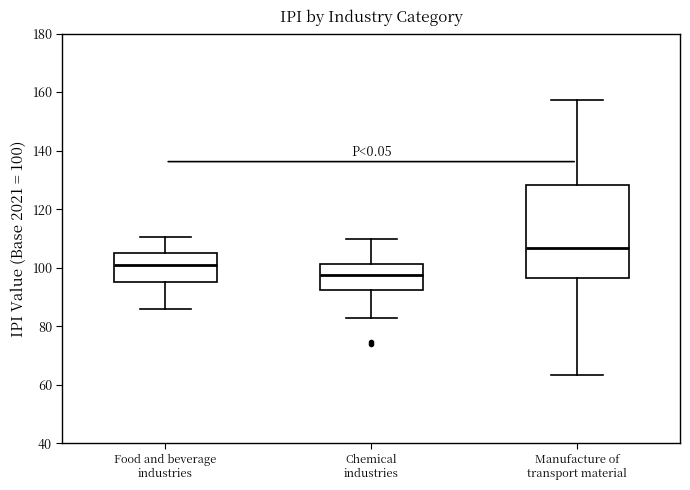

Reading left to right, transcribe this box plot: for each box, give where its median line is, the range the box spans, and where its two whiskers end, as read against the y-axis. The values are not printed on the chart, so give them approximately, as read against the axis.

Food and beverage industries: median 100, box 96 to 104, whiskers 86 to 110
Chemical industries: median 98, box 92 to 102, whiskers 82 to 110
Manufacture of transport material: median 106, box 96 to 128, whiskers 64 to 158